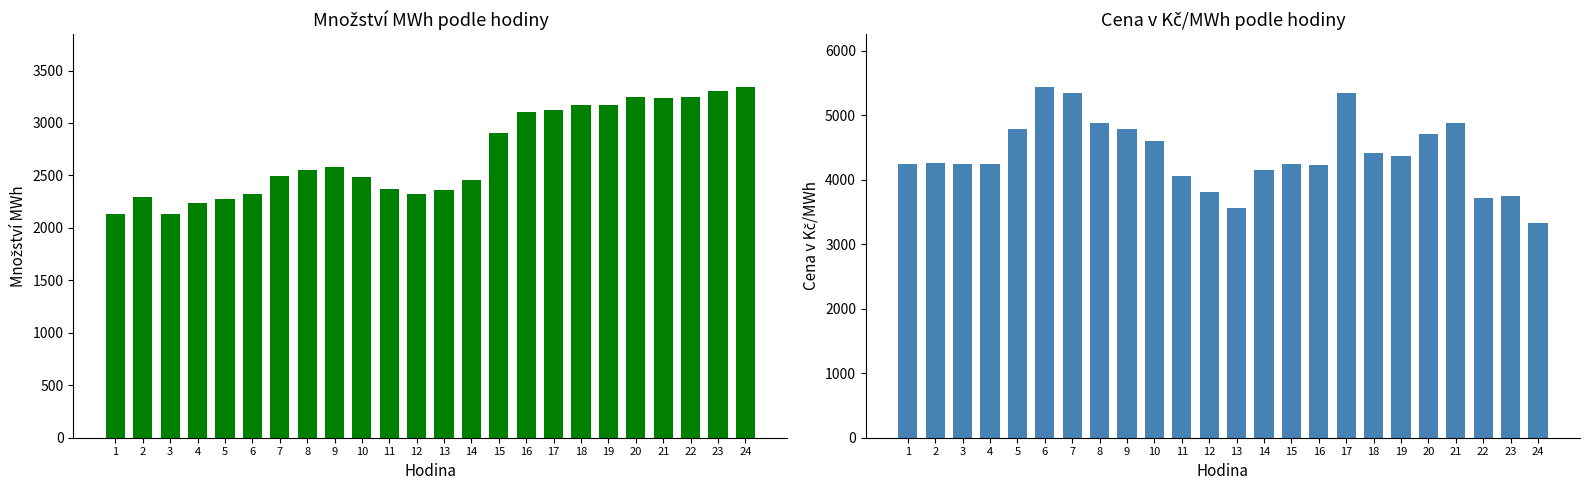

At which category is the sum across all series the highest?

17